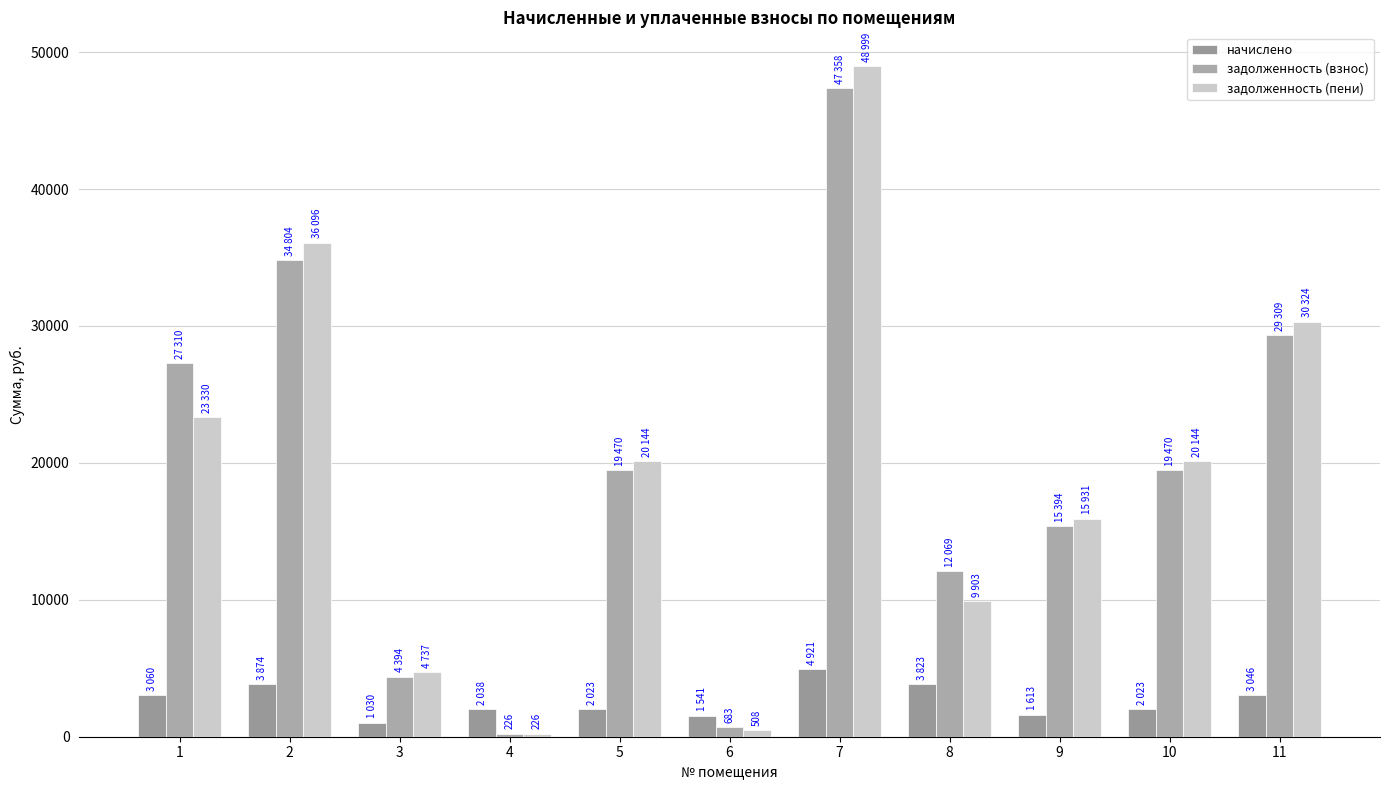

Read the задолженность (взнос) value at 1.

27310.3